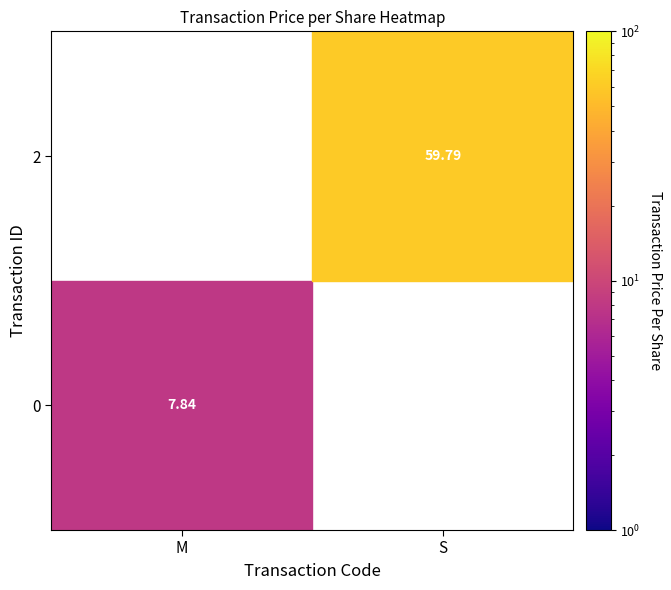

List the labels in order of value, largest first.

2_S, 0_M